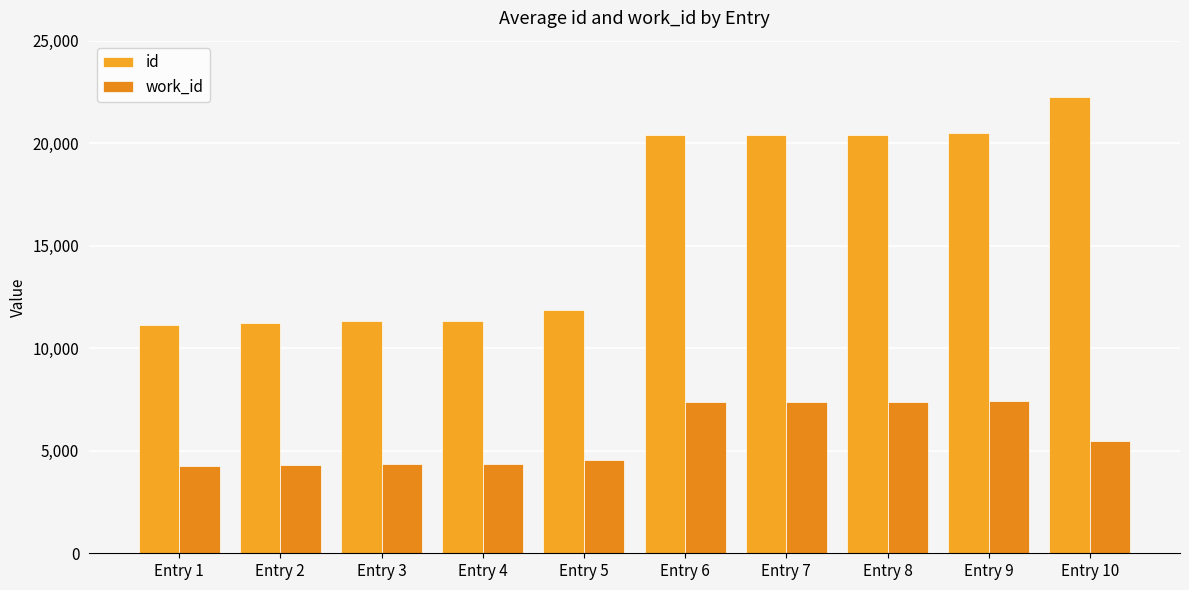

Reading left to right, what are all the values shown in this chart?

id: 11115	11239	11338	11346	11878	20397	20402	20418	20495	22251
work_id: 4253	4307	4337	4339	4525	7400	7400	7400	7407	5494